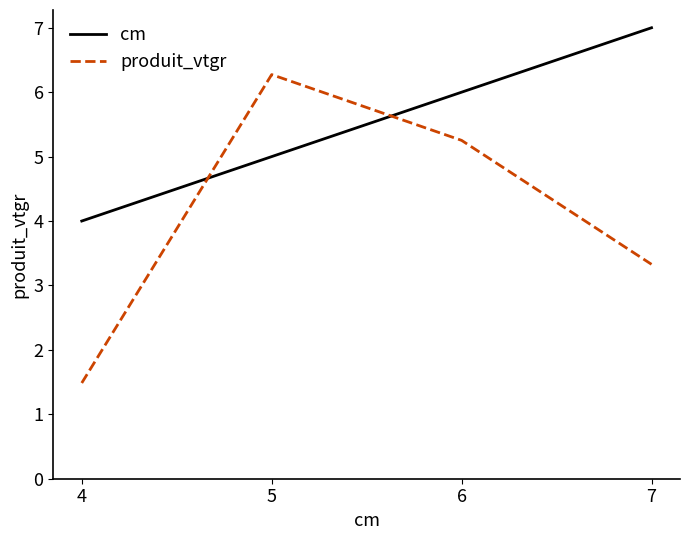

Reading right to left, what are all the values shown in this chart?

cm: 7=7.0	6=6.0	5=5.0	4=4.0
produit_vtgr: 7=3.3	6=5.3	5=6.3	4=1.5